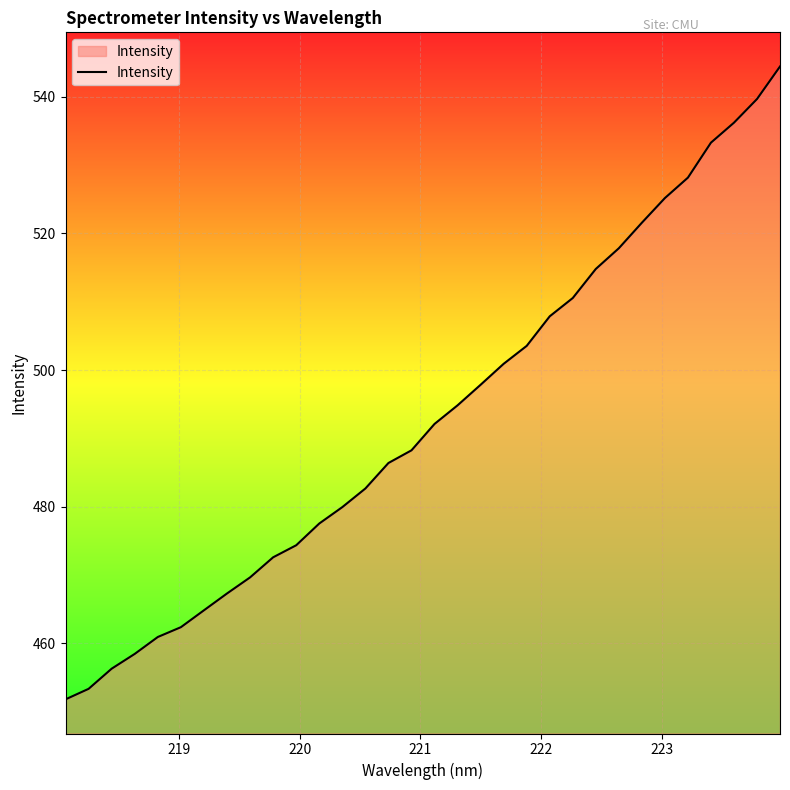

What is the maximum value shown in the chart?

544.4